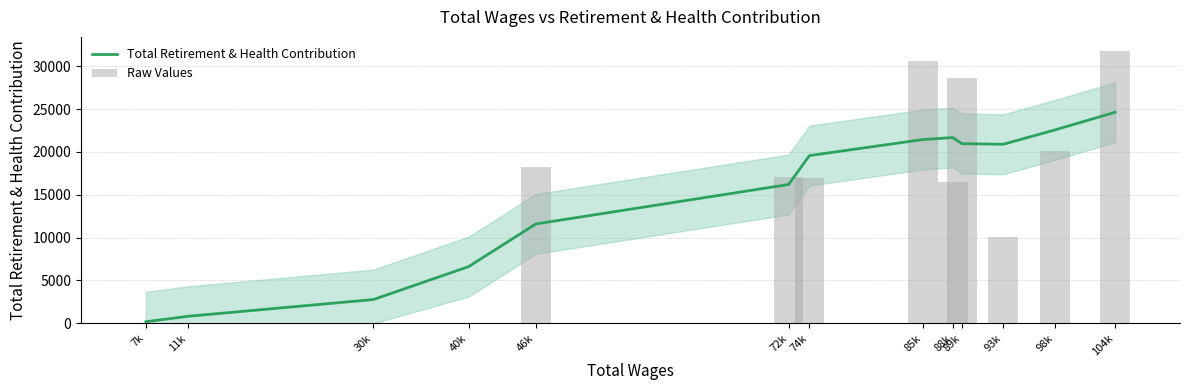

What is the difference between the highest and lowest values at 46k?

6607.4